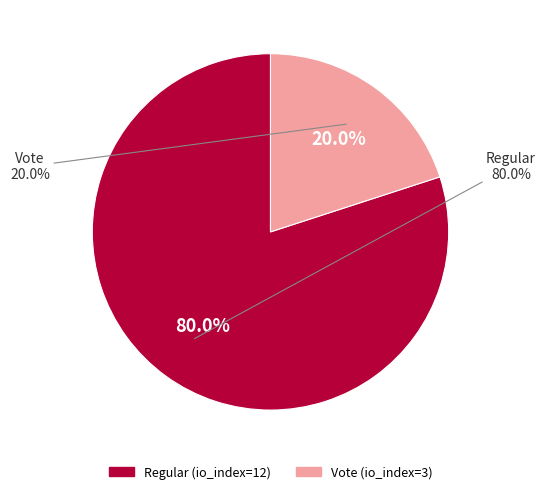

How much of the chart is everything except Vote (io_index=3)?

80.0%